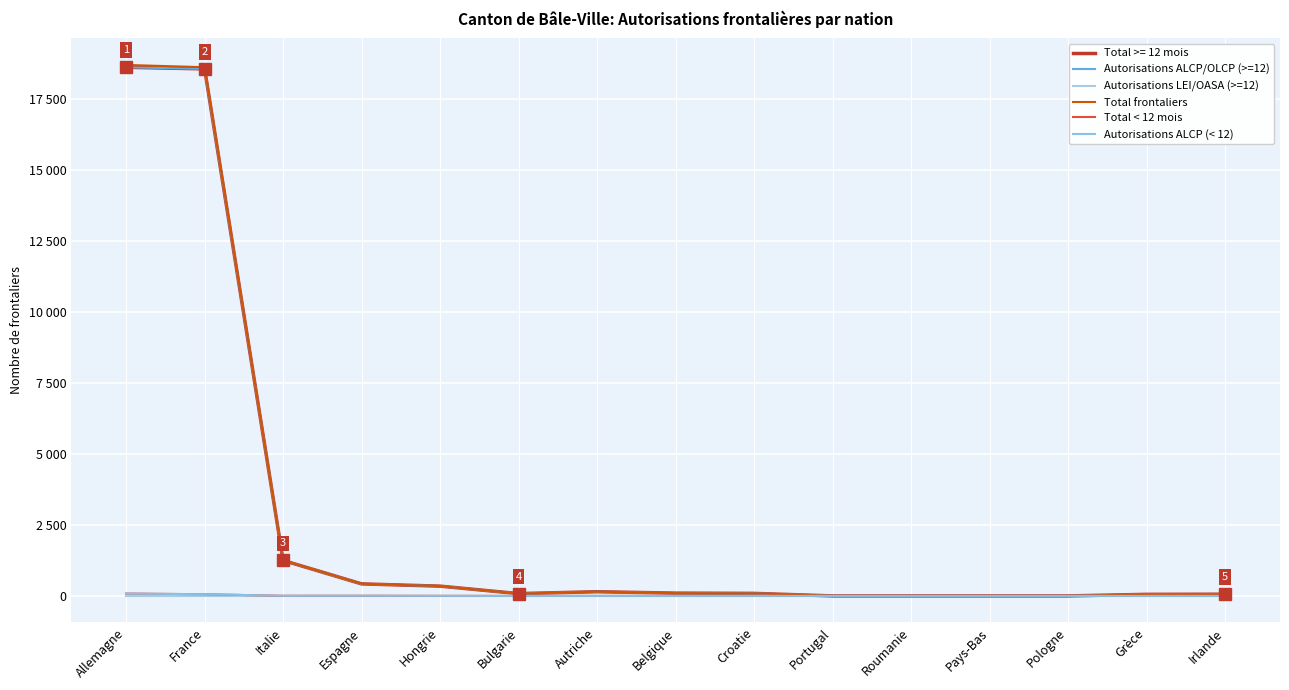

Does the chart display data point markers on the line(s)?

No